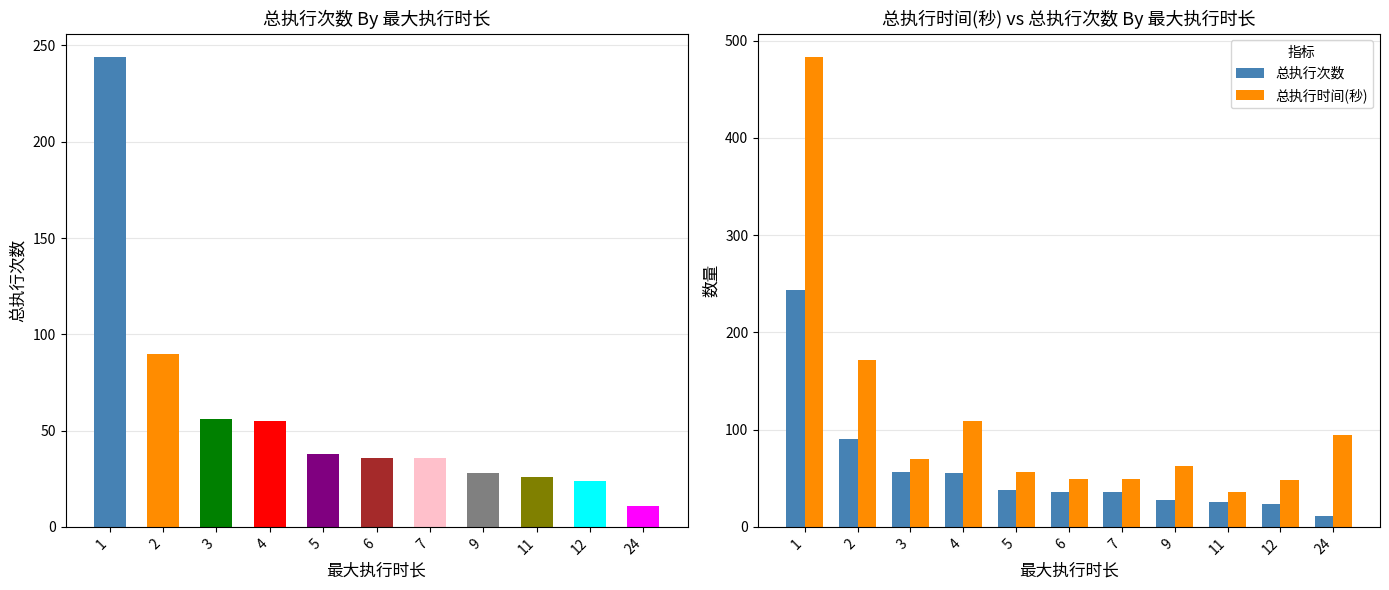

Between 1 and 6, which series saw the biggest shift?

总执行时间(秒)